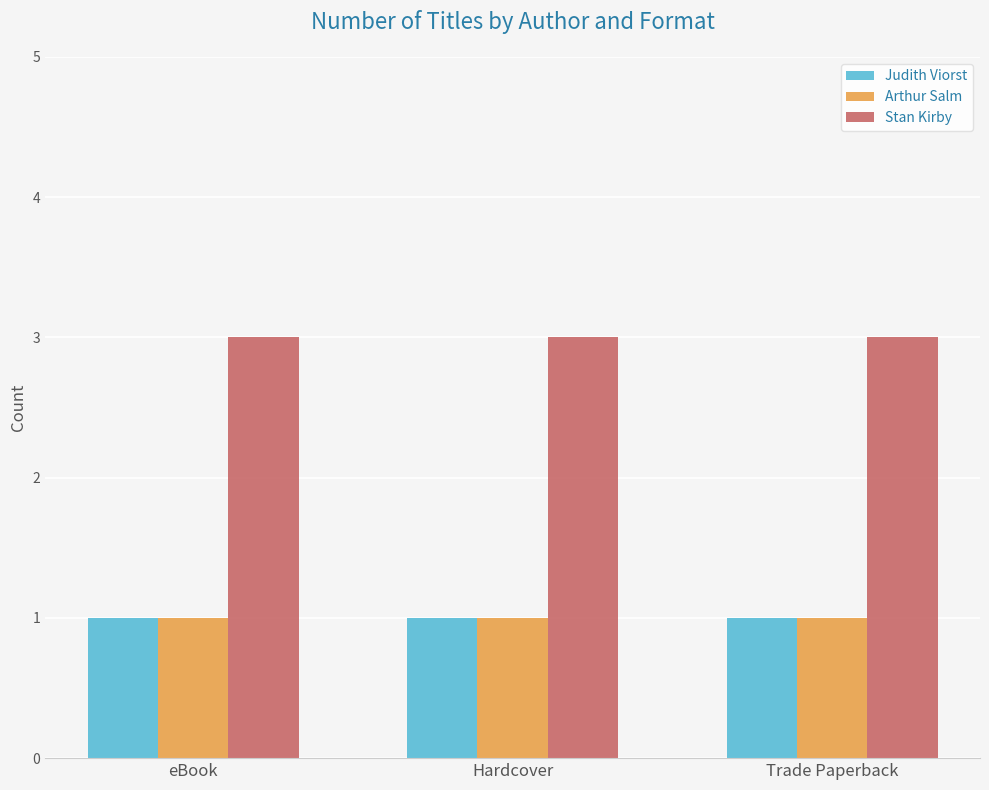

What is the label of the 2nd bar from the right?

Hardcover